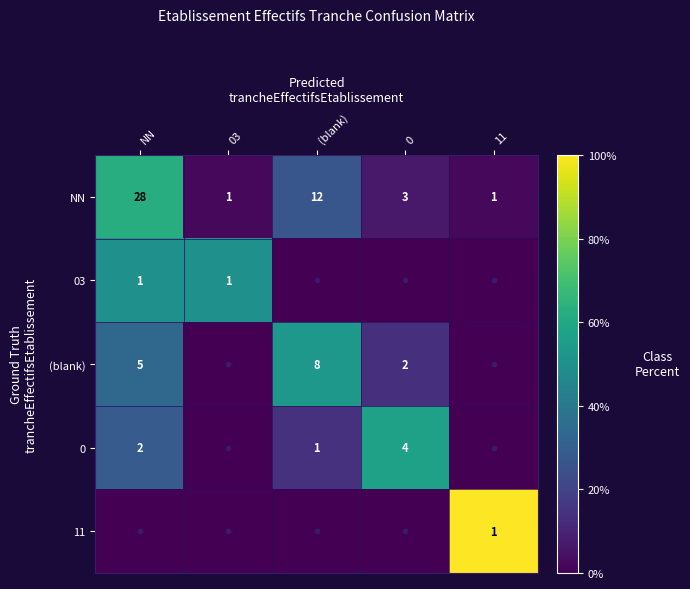

How many data points in 11 are above 0?

1